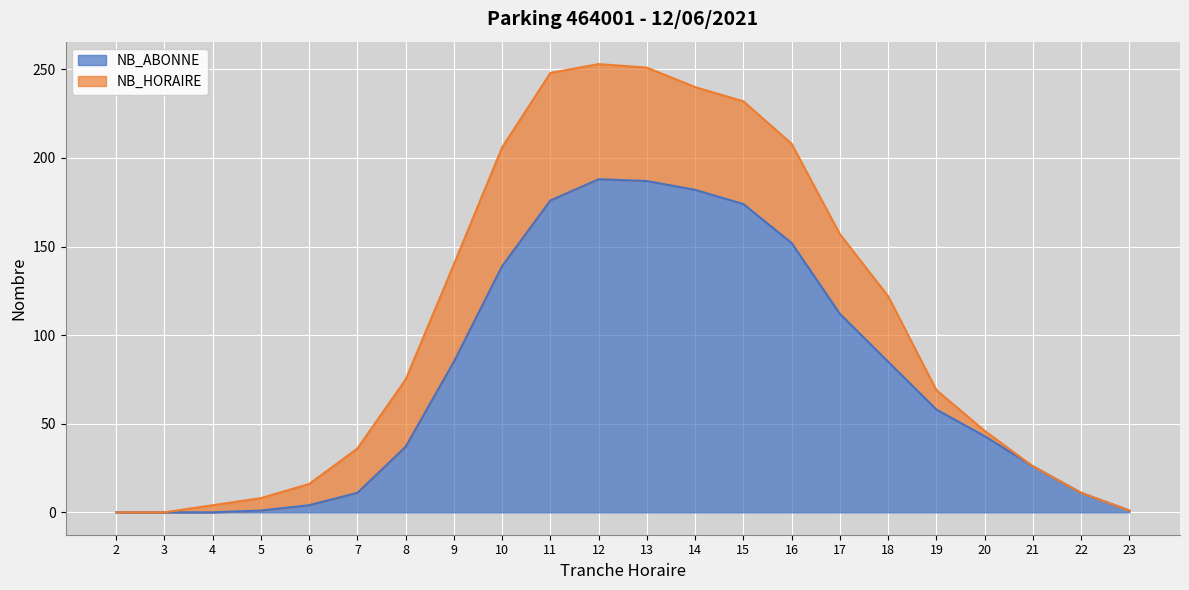

What is the average value?

76